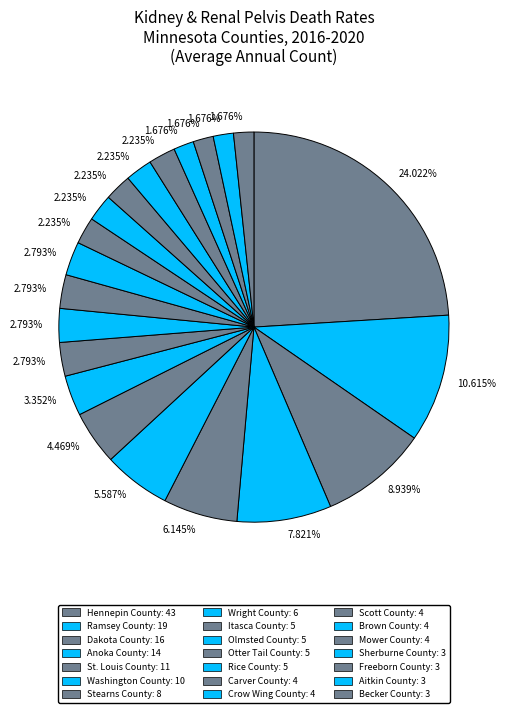

Is there a majority slice in this chart?

No